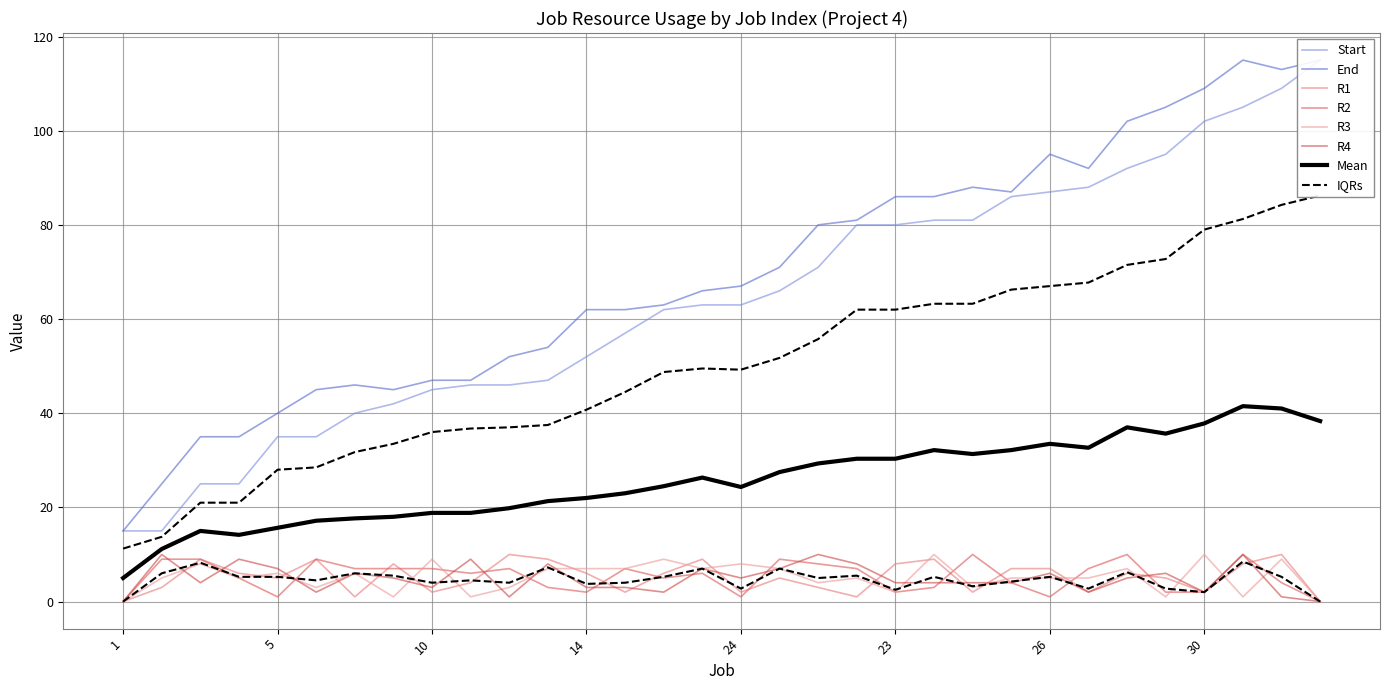

How many interior local peaks does the R3 series have?

11